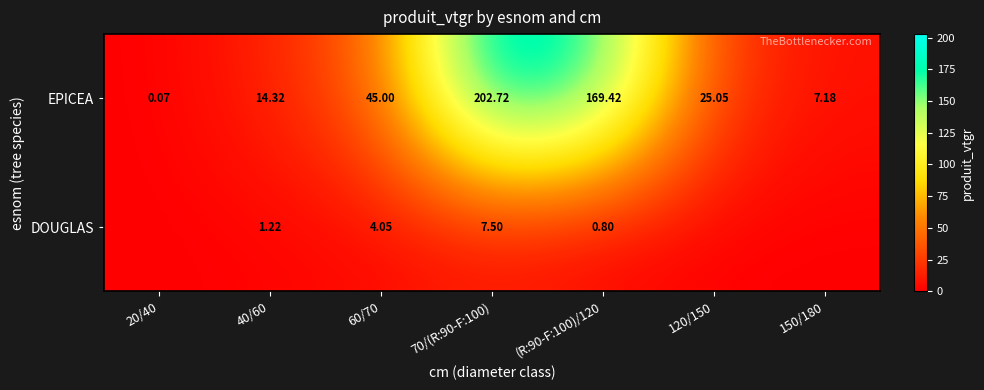

At (R:90-F:100)/120, list the series in order from largest to smallest.

EPICEA, DOUGLAS